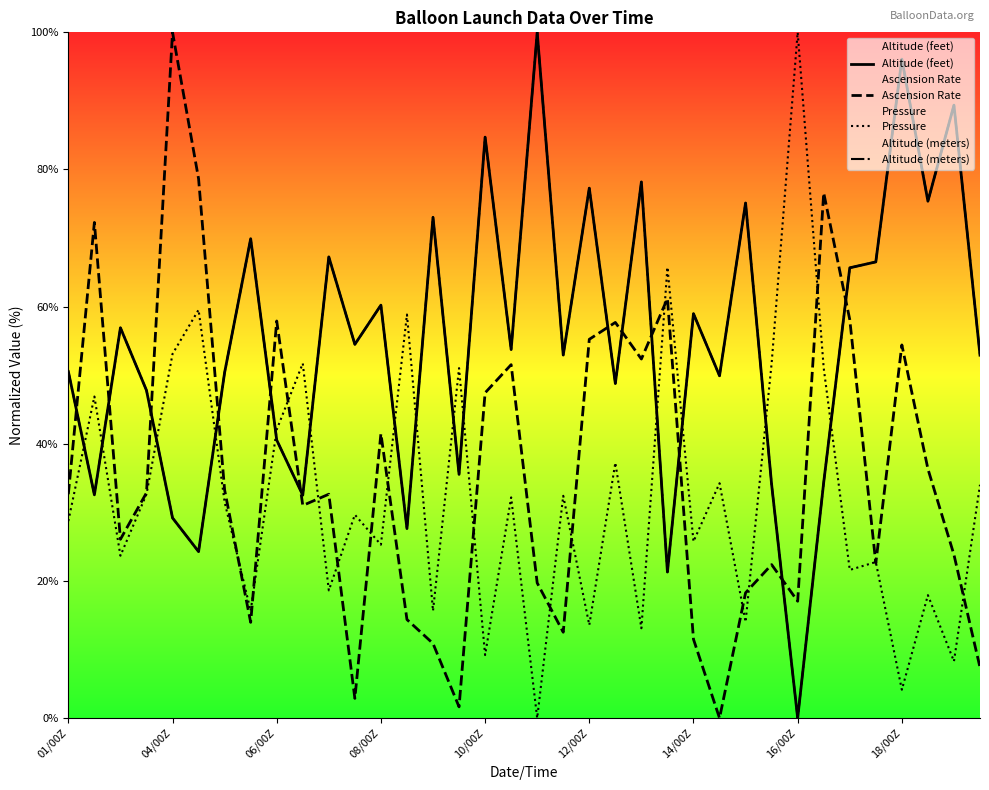

In Ascension Rate, how many points are higher than both neighbors (excluding endpoints)?

11